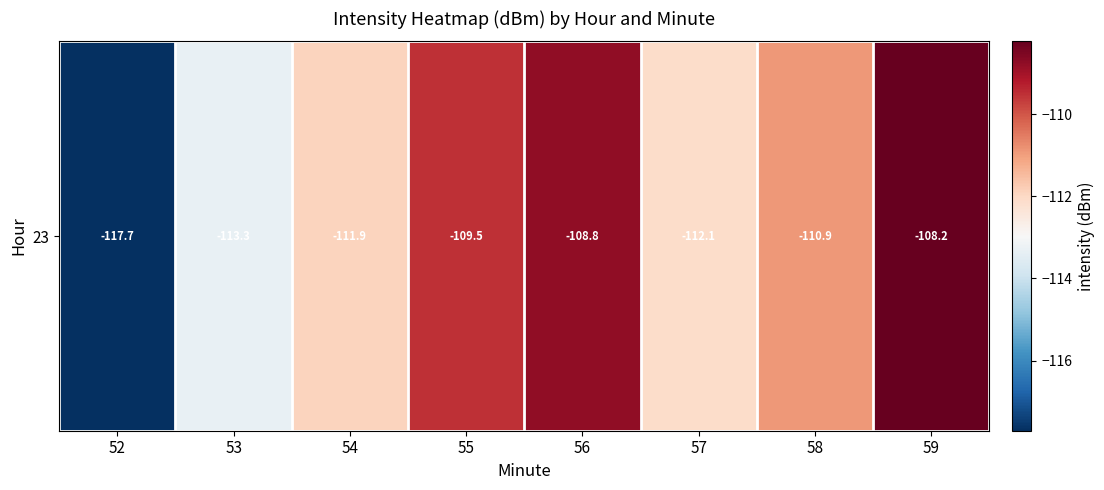

What is the maximum value shown in the chart?

-108.2